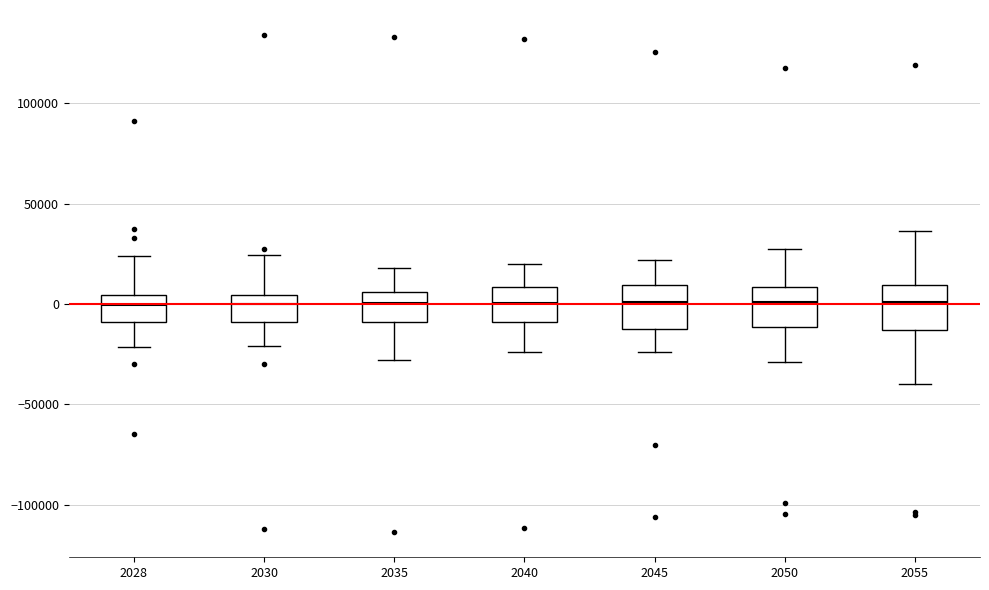

Reading left to right, read every box against the y-axis: the position of its median line, the range the box covers, and the ends of its whiskers. The values are not printed on the chart, so give them approximately, as read against the axis.

2028: median 0, box -10000 to 5000, whiskers -20000 to 25000
2030: median 0, box -10000 to 5000, whiskers -20000 to 25000
2035: median 0, box -10000 to 5000, whiskers -30000 to 20000
2040: median 0, box -10000 to 10000, whiskers -25000 to 20000
2045: median 0, box -10000 to 10000, whiskers -25000 to 20000
2050: median 0, box -10000 to 10000, whiskers -30000 to 25000
2055: median 0, box -15000 to 10000, whiskers -40000 to 35000